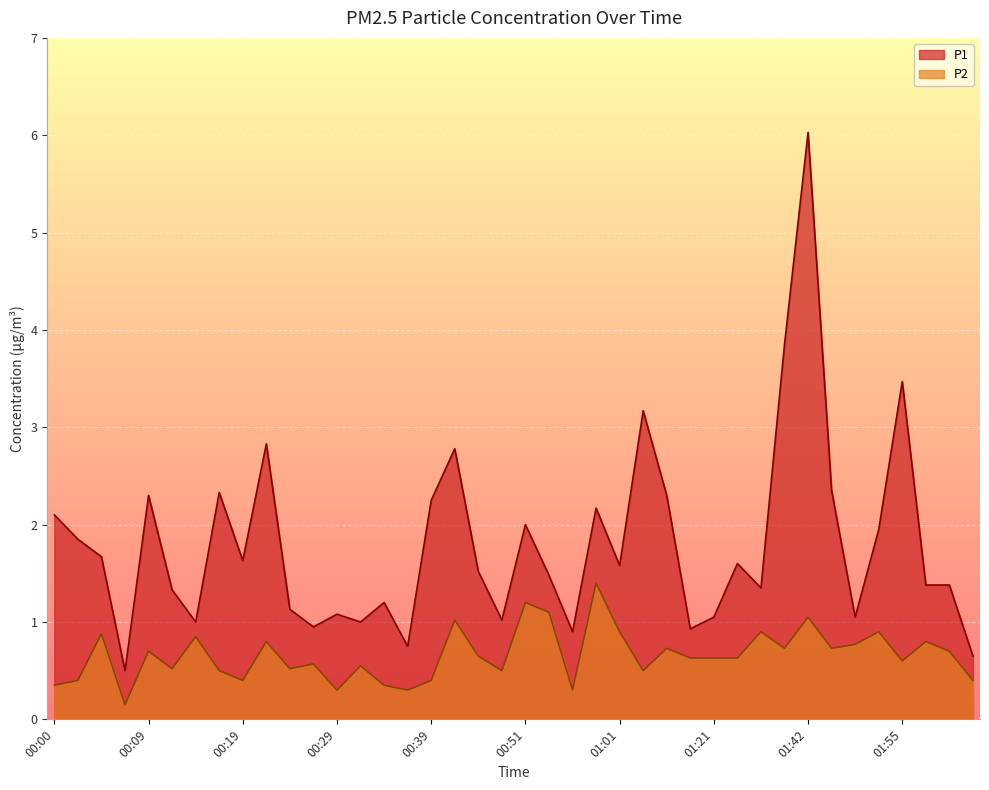

List the labels in order of P1 value, smallest first.

00:07, 02:03, 00:36, 00:56, 01:08, 00:26, 00:14, 00:31, 00:49, 01:21, 01:50, 00:29, 00:24, 00:34, 00:12, 01:37, 01:58, 02:00, 00:53, 00:46, 01:01, 01:32, 00:19, 00:04, 00:02, 01:52, 00:51, 00:00, 00:58, 00:39, 00:09, 01:06, 00:17, 01:47, 00:41, 00:21, 01:03, 01:55, 01:40, 01:42